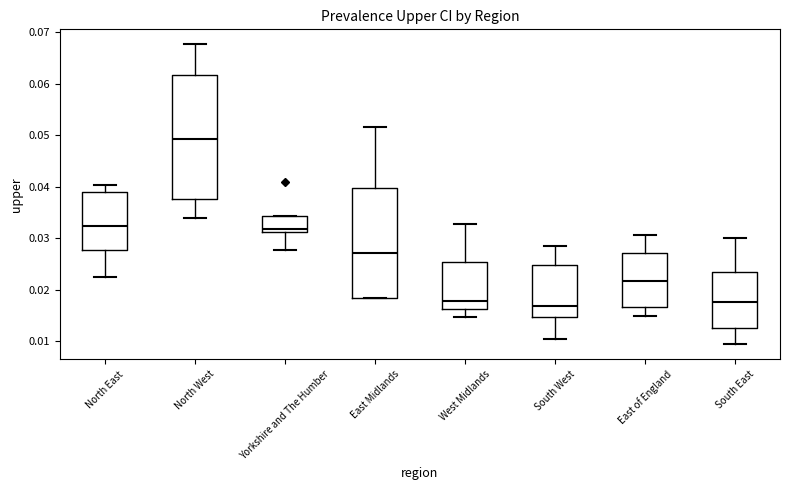

Reading left to right, transcribe this box plot: for each box, give where its median line is, the range the box spans, and where its two whiskers end, as read against the y-axis. The values are not printed on the chart, so give them approximately, as read against the axis.

North East: median 0.032, box 0.028 to 0.039, whiskers 0.023 to 0.040
North West: median 0.049, box 0.038 to 0.062, whiskers 0.034 to 0.068
Yorkshire and The Humber: median 0.032, box 0.031 to 0.034, whiskers 0.028 to 0.034
East Midlands: median 0.027, box 0.018 to 0.040, whiskers 0.018 to 0.052
West Midlands: median 0.018, box 0.016 to 0.025, whiskers 0.015 to 0.033
South West: median 0.017, box 0.015 to 0.025, whiskers 0.010 to 0.029
East of England: median 0.022, box 0.017 to 0.027, whiskers 0.015 to 0.031
South East: median 0.018, box 0.013 to 0.024, whiskers 0.009 to 0.030